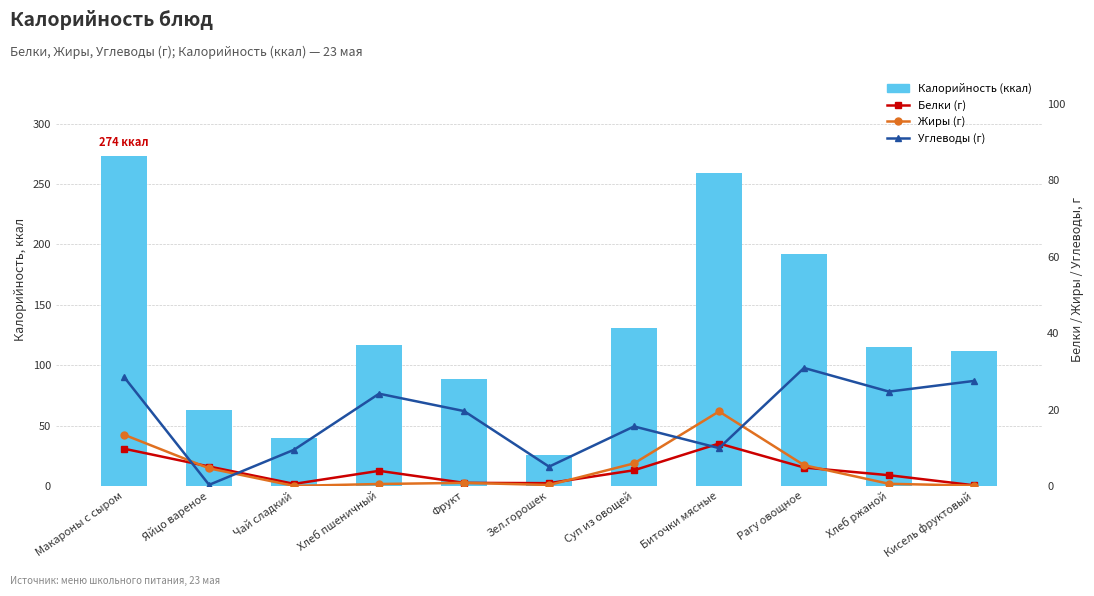

How many distinct data groups are displayed?

4